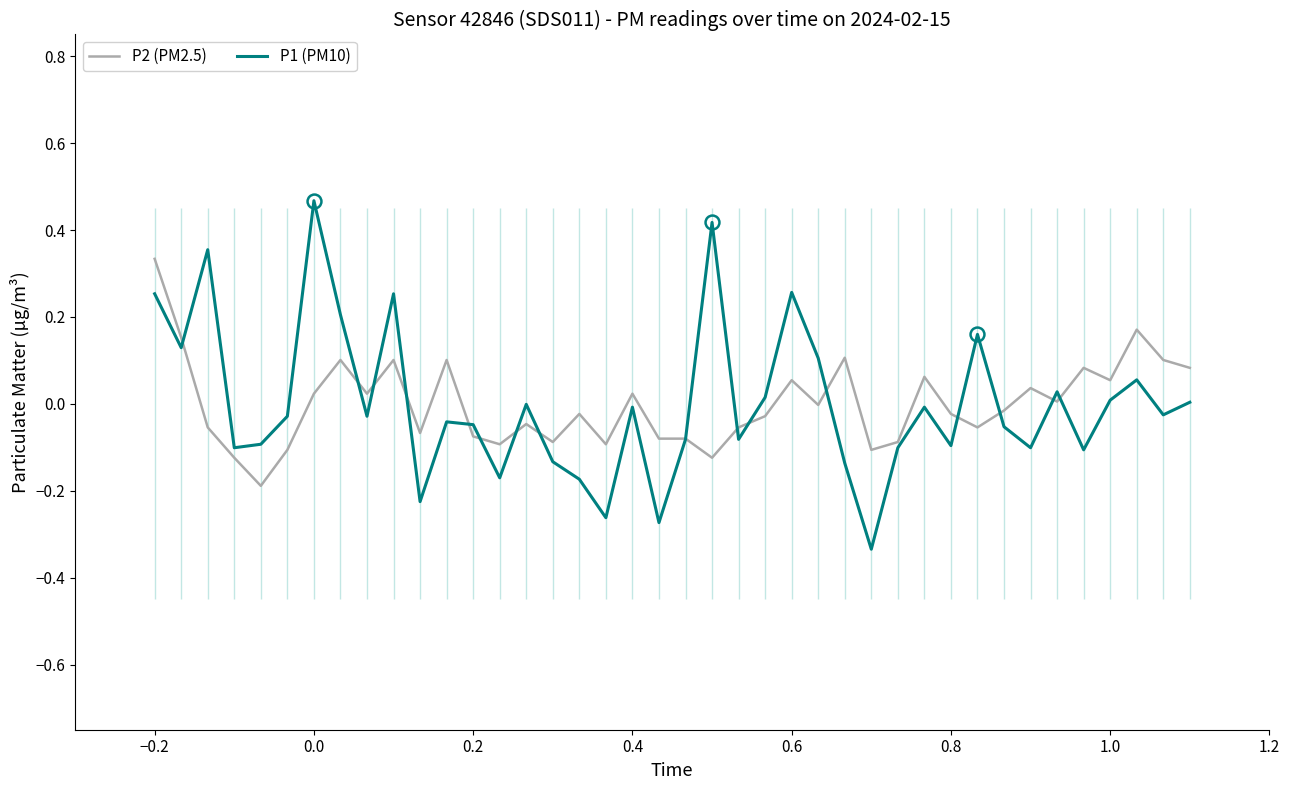

How many categories are shown in the chart?

40